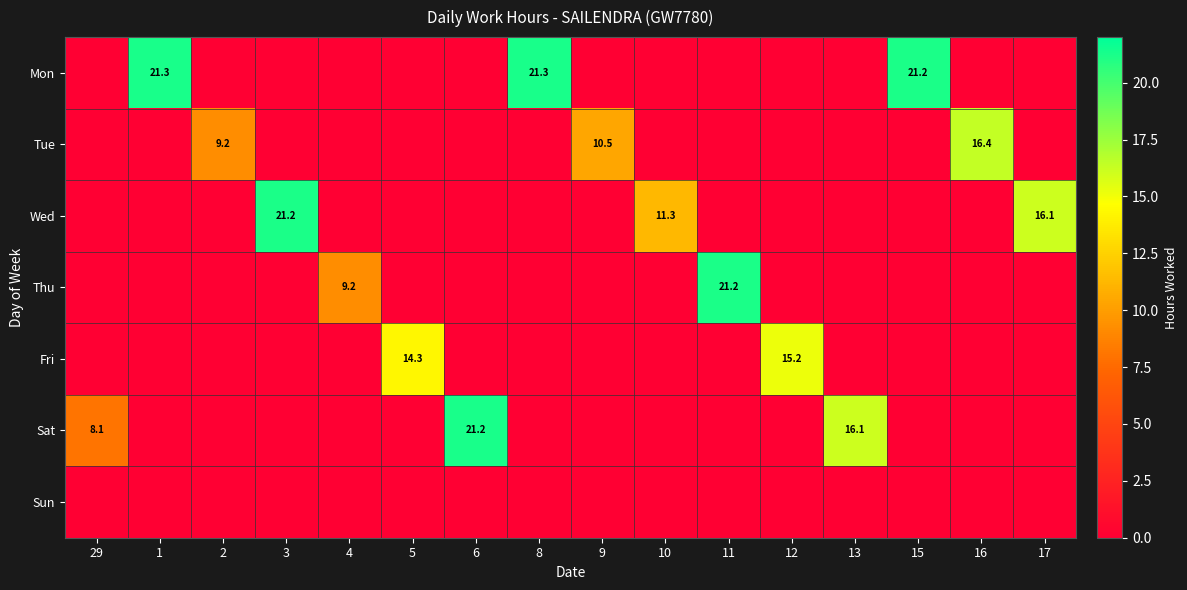

The Wed series shows 7.1 at 2. True or false?

False